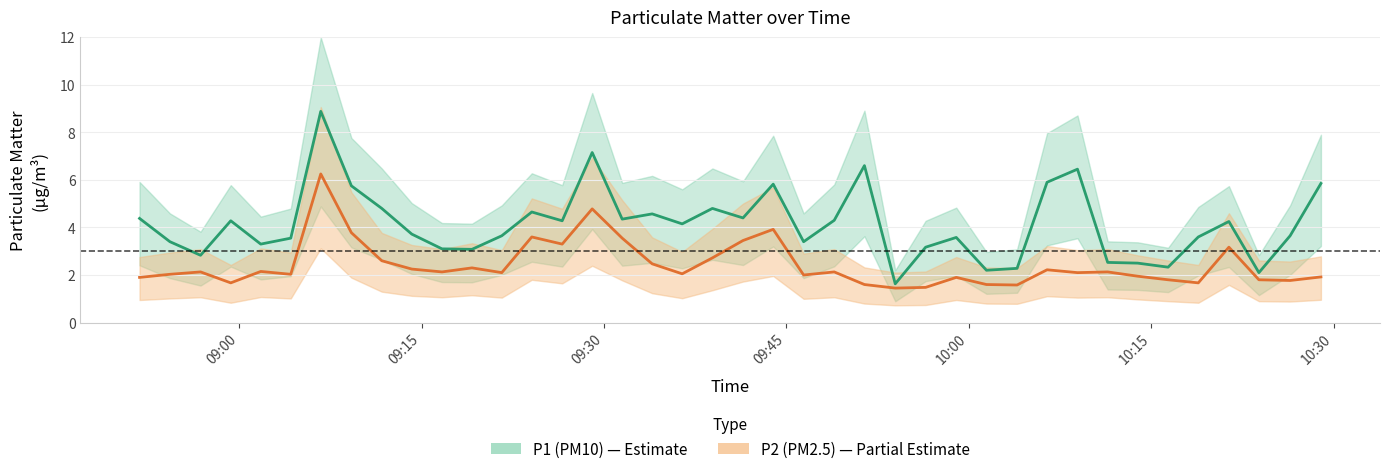

Does the chart display data point markers on the line(s)?

No